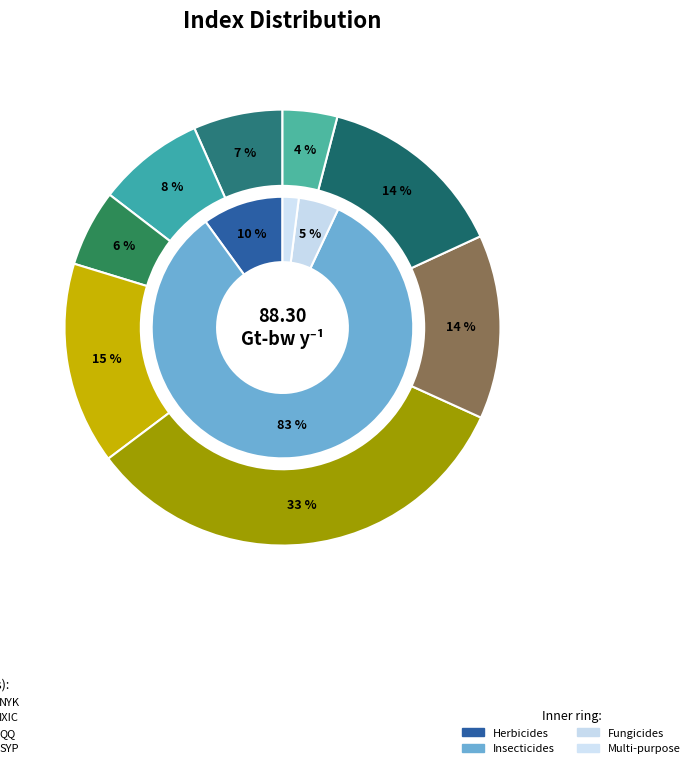

What percentage is NOT represented by IBX?

92.1%